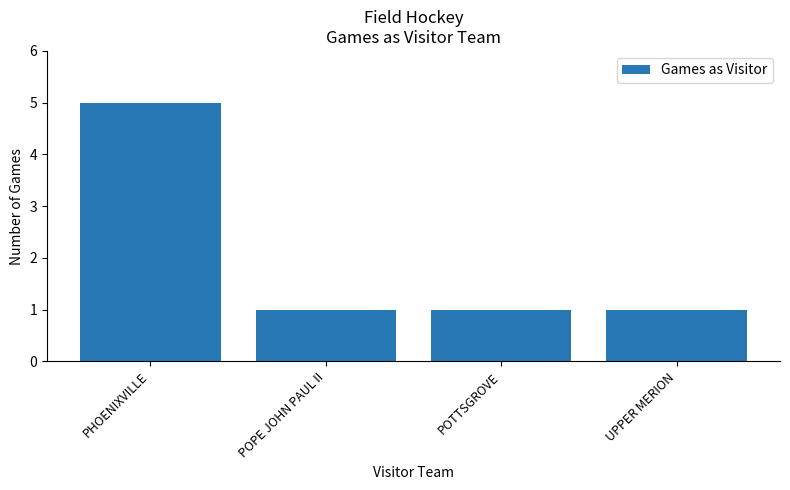

Count the values in the range 1 to 5.

4